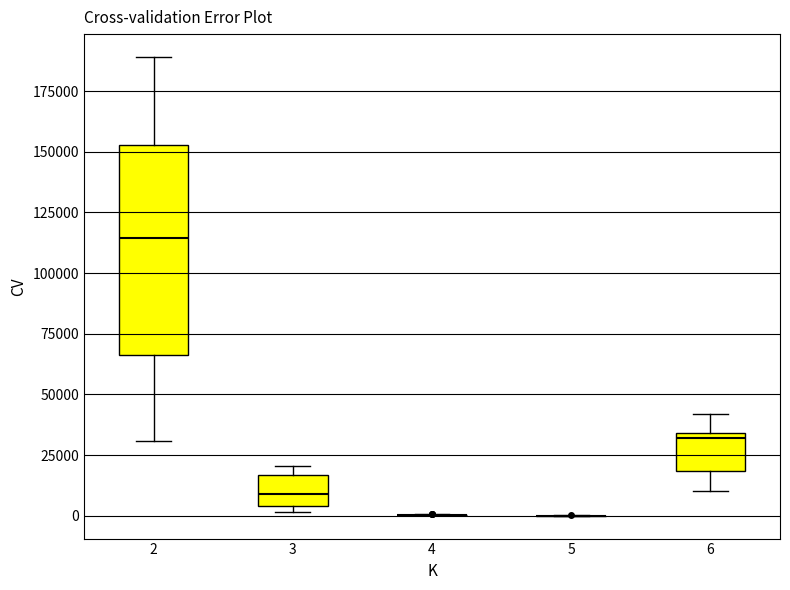

Reading left to right, read every box against the y-axis: the position of its median line, the range the box covers, and the ends of its whiskers. The values are not printed on the chart, so give them approximately, as read against the axis.

2: median 115000, box 65000 to 155000, whiskers 30000 to 190000
3: median 10000, box 5000 to 15000, whiskers 0 to 20000
4: box collapsed to a line at 0, whiskers 0 to 0
5: box collapsed to a line at 0, whiskers 0 to 0
6: median 30000, box 20000 to 35000, whiskers 10000 to 40000